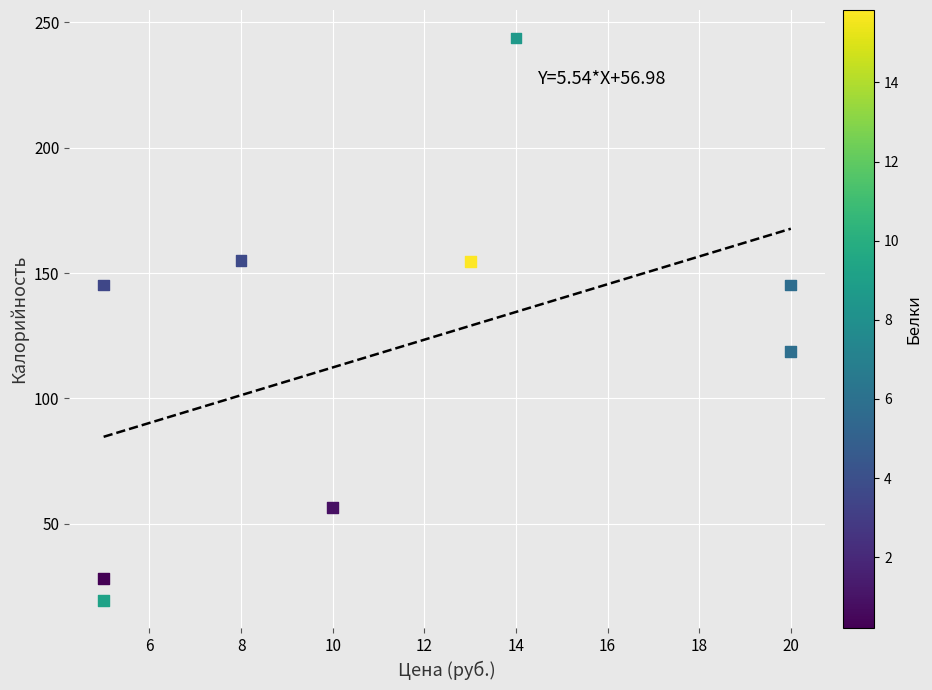

What is the range of Y values (max minus min)?

224.4